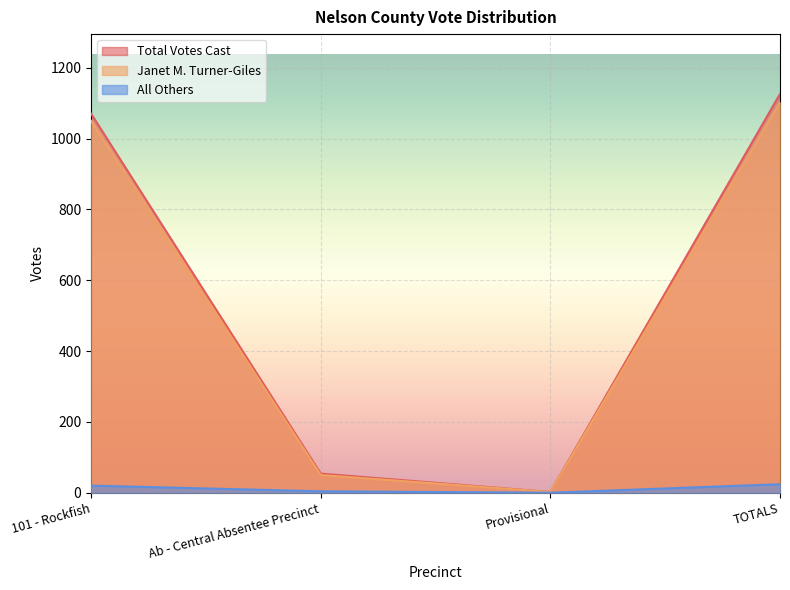

Which series has the widest spread of values?

Total Votes Cast